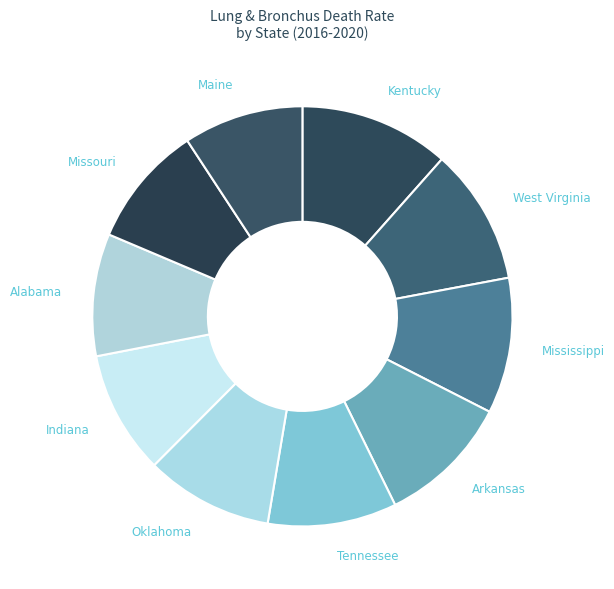

Is there any slice that represents more than half of the pie?

No